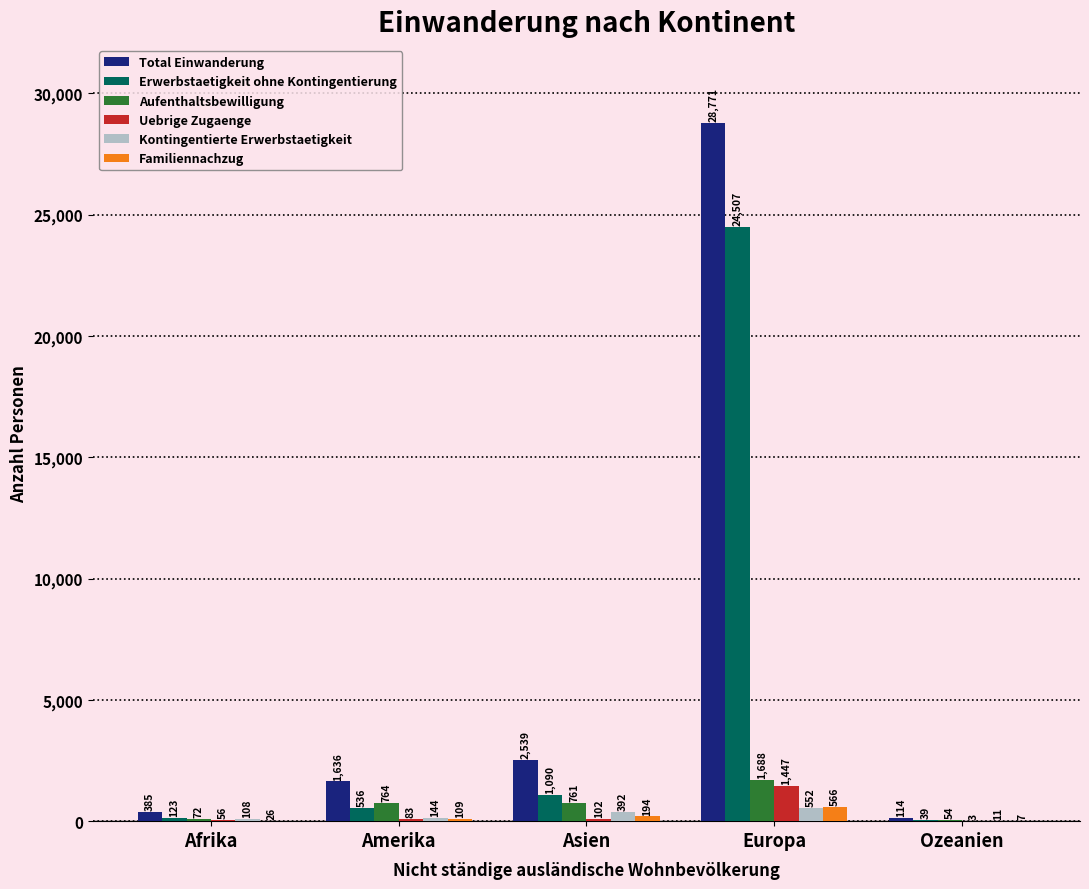

The value of Erwerbstaetigkeit ohne Kontingentierung at Europa is 24507. True or false?

True